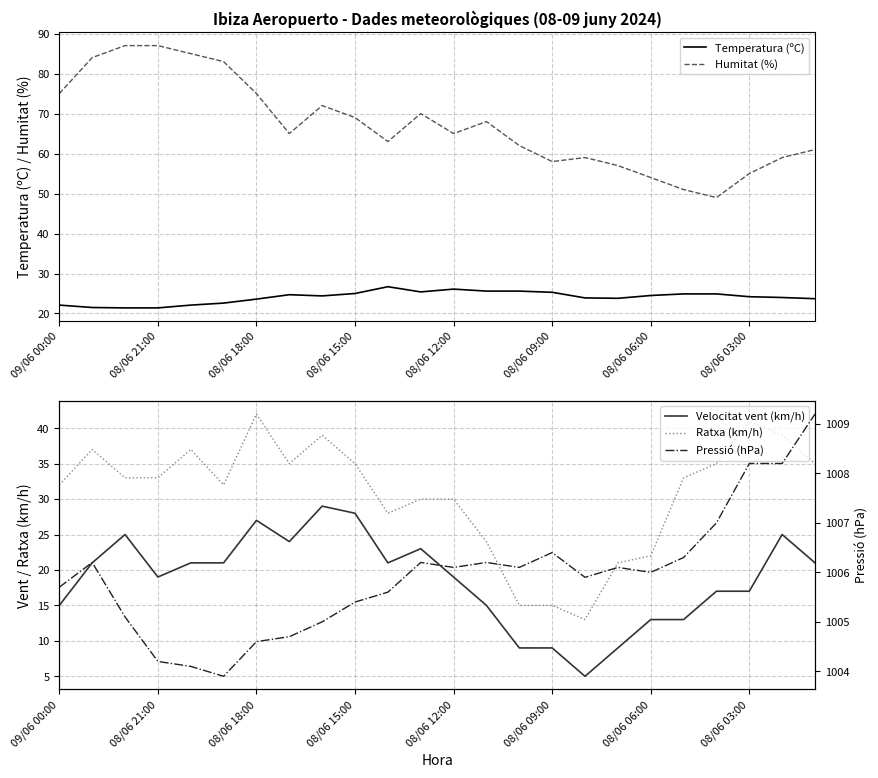

What is the difference between the maximum and minimum values in the Pressió (hPa) series?

5.3